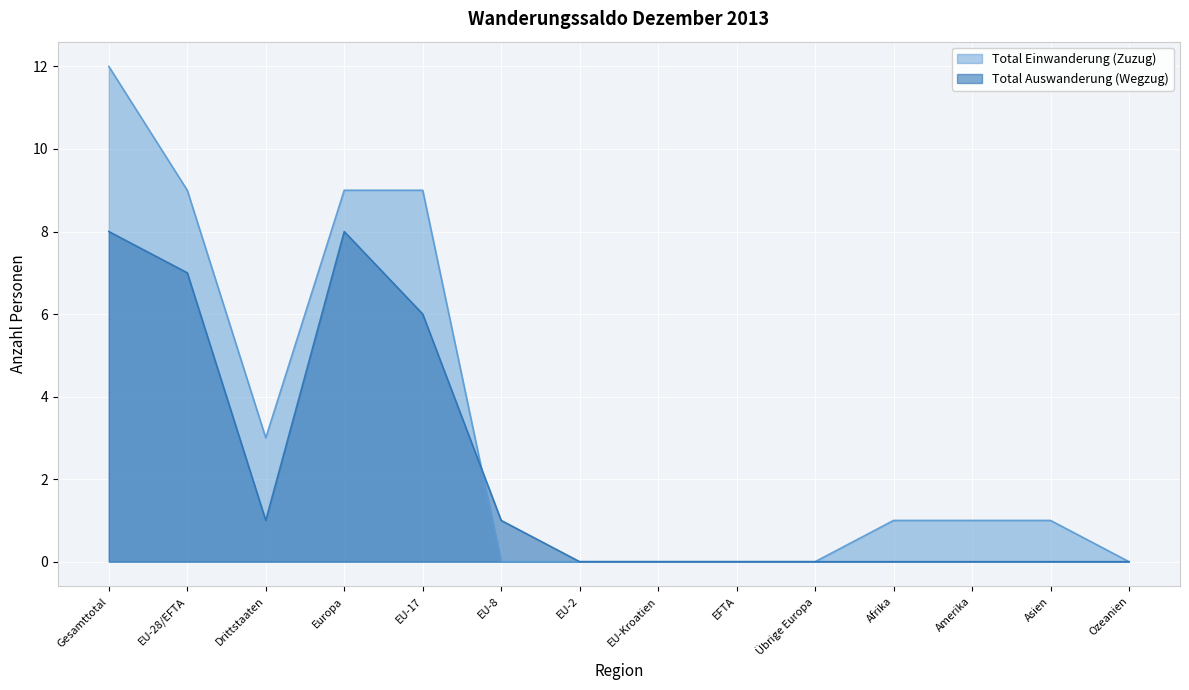

At which category is the sum across all series the highest?

Gesamttotal